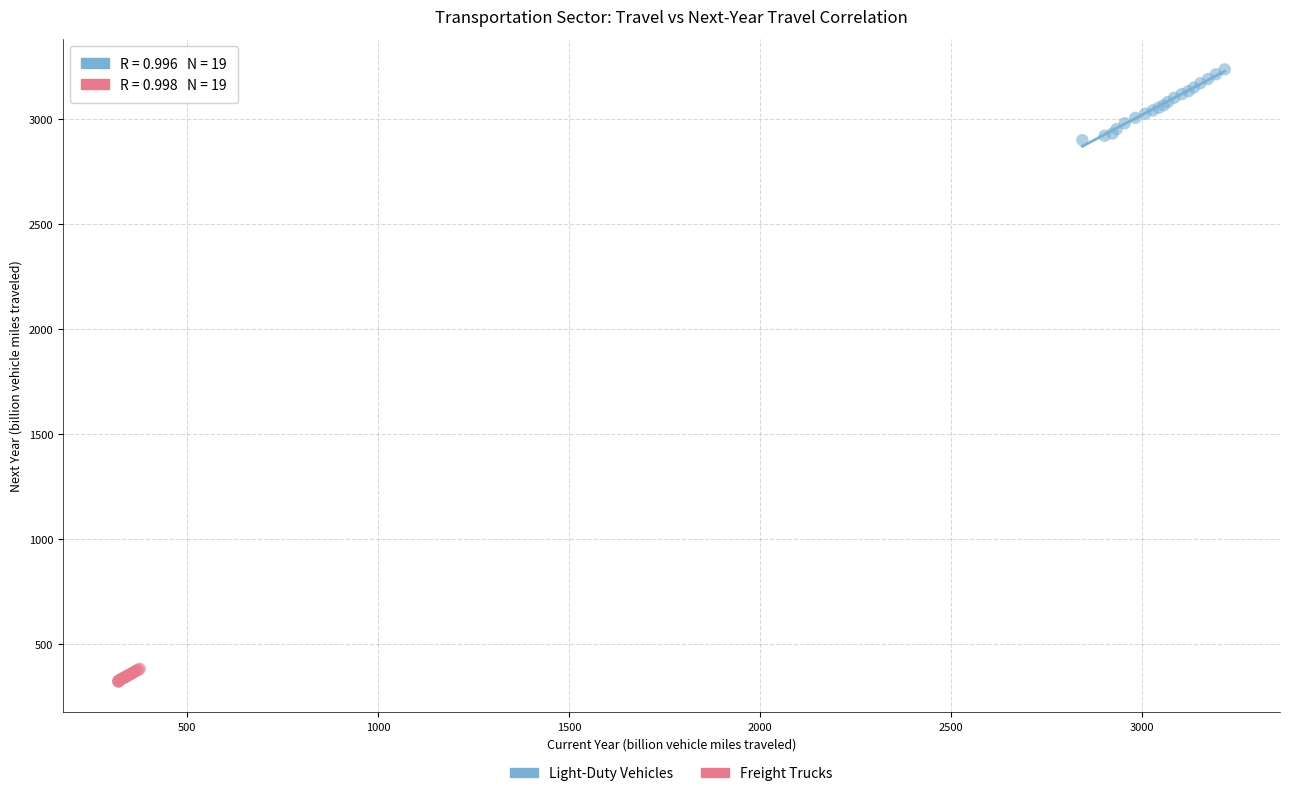

Which series reaches the maximum Y coordinate?

Light-Duty Vehicles